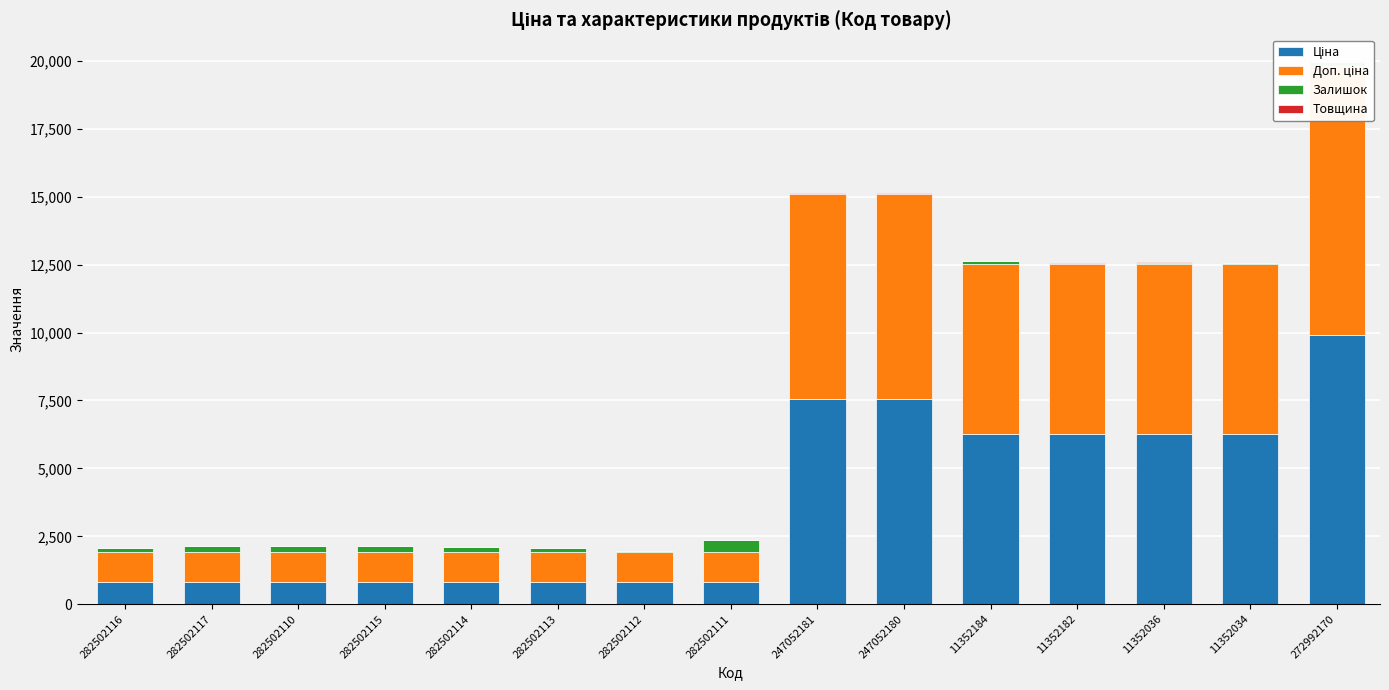

What is the difference between the maximum and minimum values in the Залишок series?

443.0